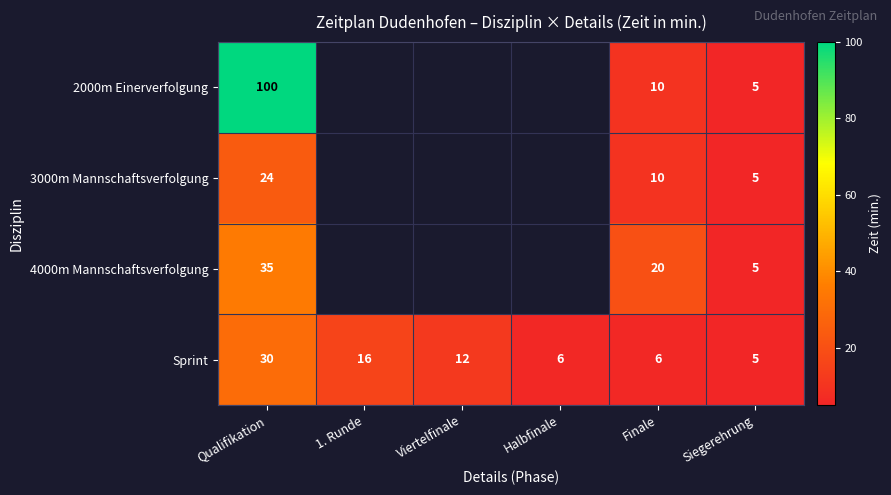

The Sprint series shows 28.5 at 1. Runde. True or false?

False